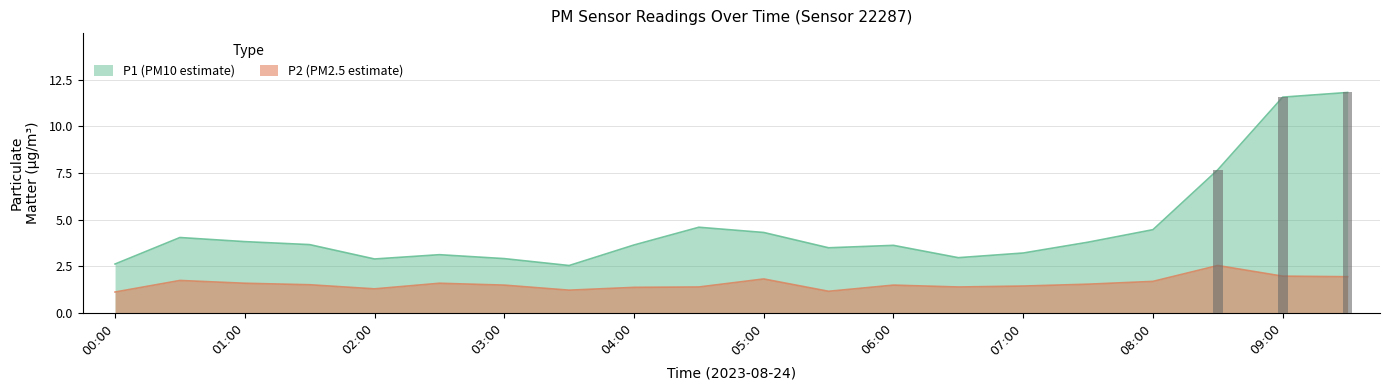

What is the label of the 4th bar from the left?

01:30